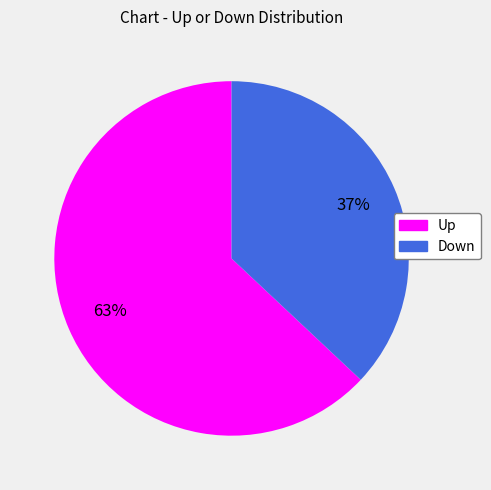

Does any single category account for the majority?

Yes